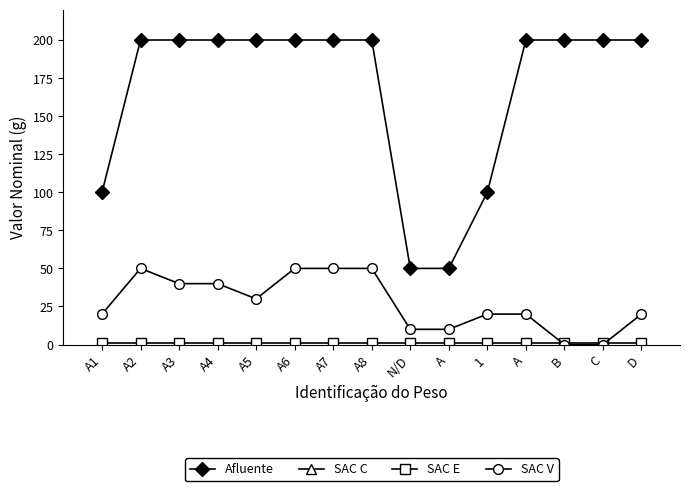

What is the approximate value of SAC E at A7?

1